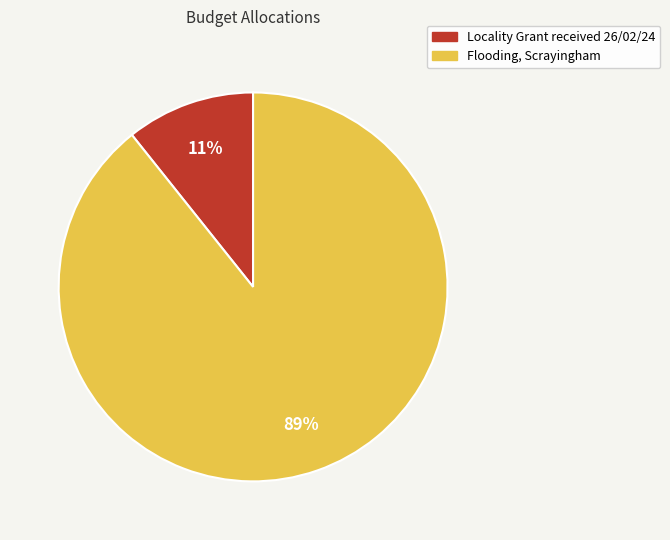

Do Flooding, Scrayingham and Locality Grant received 26/02/24 together represent more than half of the pie?

Yes